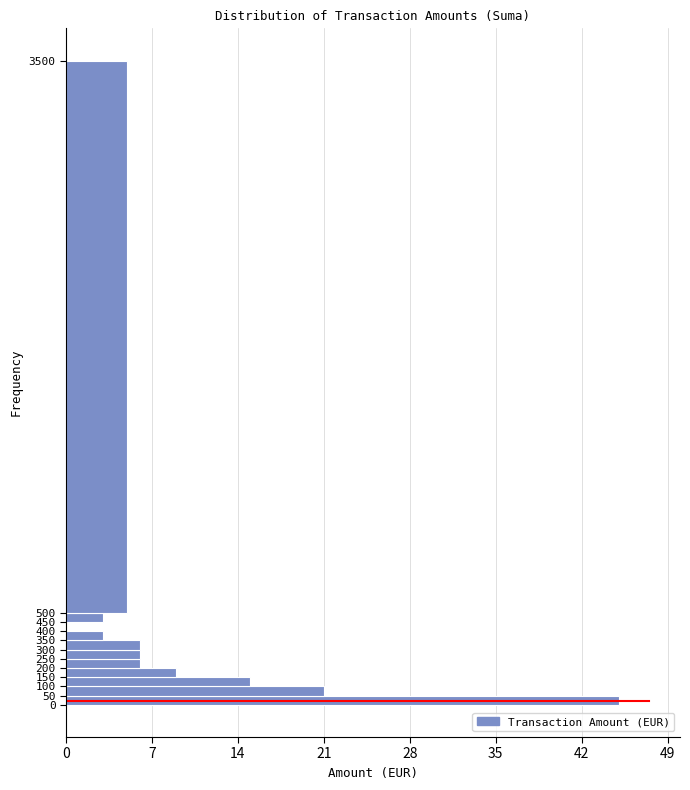

Reading bottom to top, transcribe this chart: for each bar, give the range it covers on the y-axis and its length. The values are not printed on the chart, so give them approximately, as read against the axis.

0 to 50: 45
50 to 100: 21
100 to 150: 15
150 to 200: 9
200 to 250: 6
250 to 300: 6
300 to 350: 6
350 to 400: 3
400 to 450: 0
450 to 500: 3
500 to 3500: 5